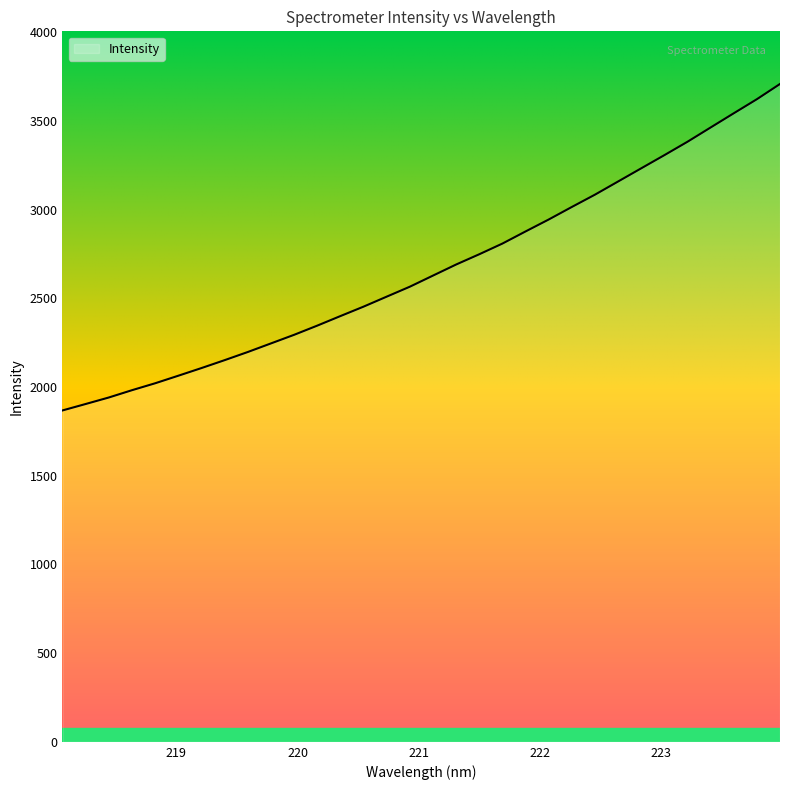

What is the difference between the maximum and minimum values?

1841.1